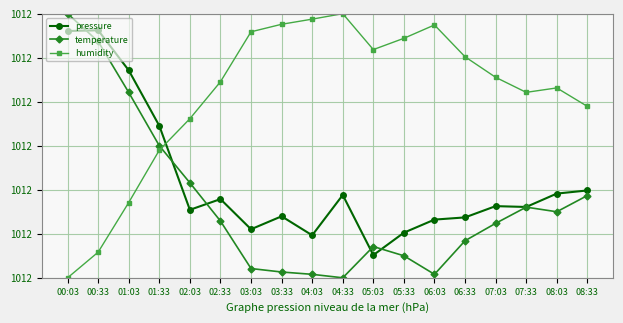

Does the chart have visible grid lines?

Yes